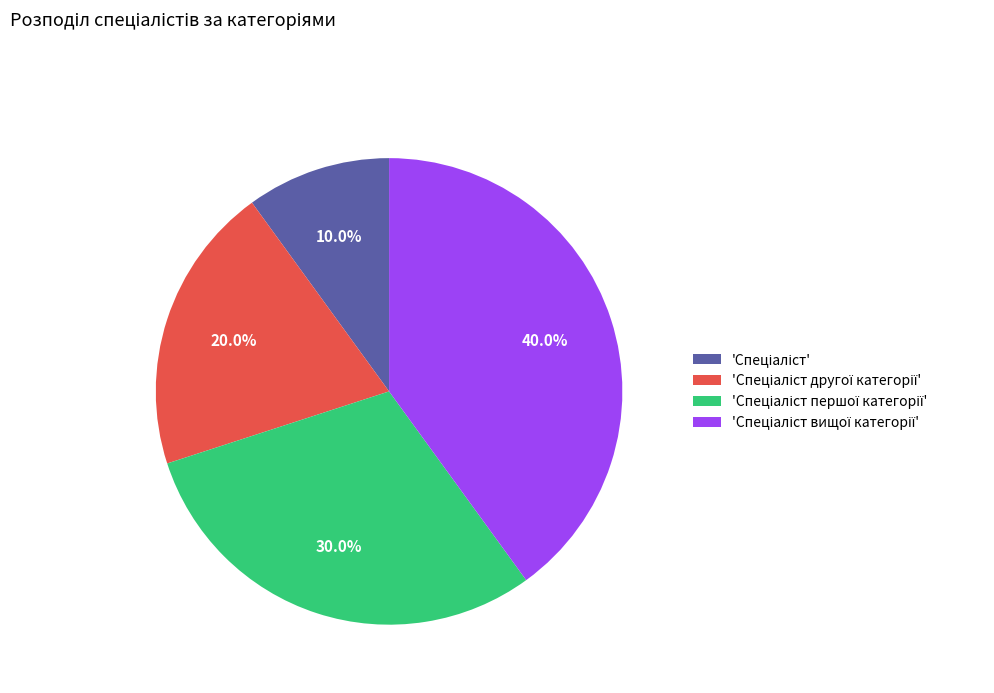

Is there a majority slice in this chart?

No